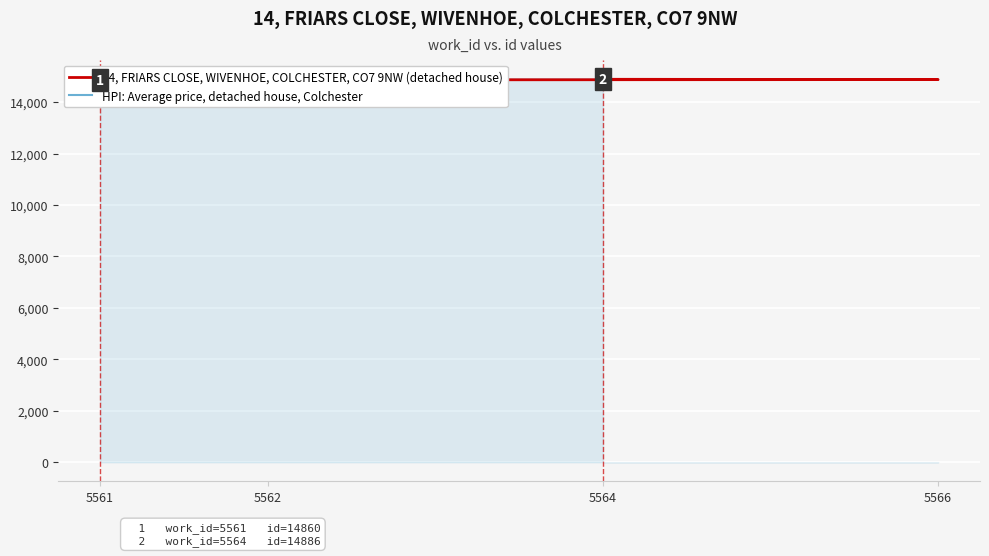

Which series has the largest range (max minus min)?

HPI: Average price, detached house, Colchester